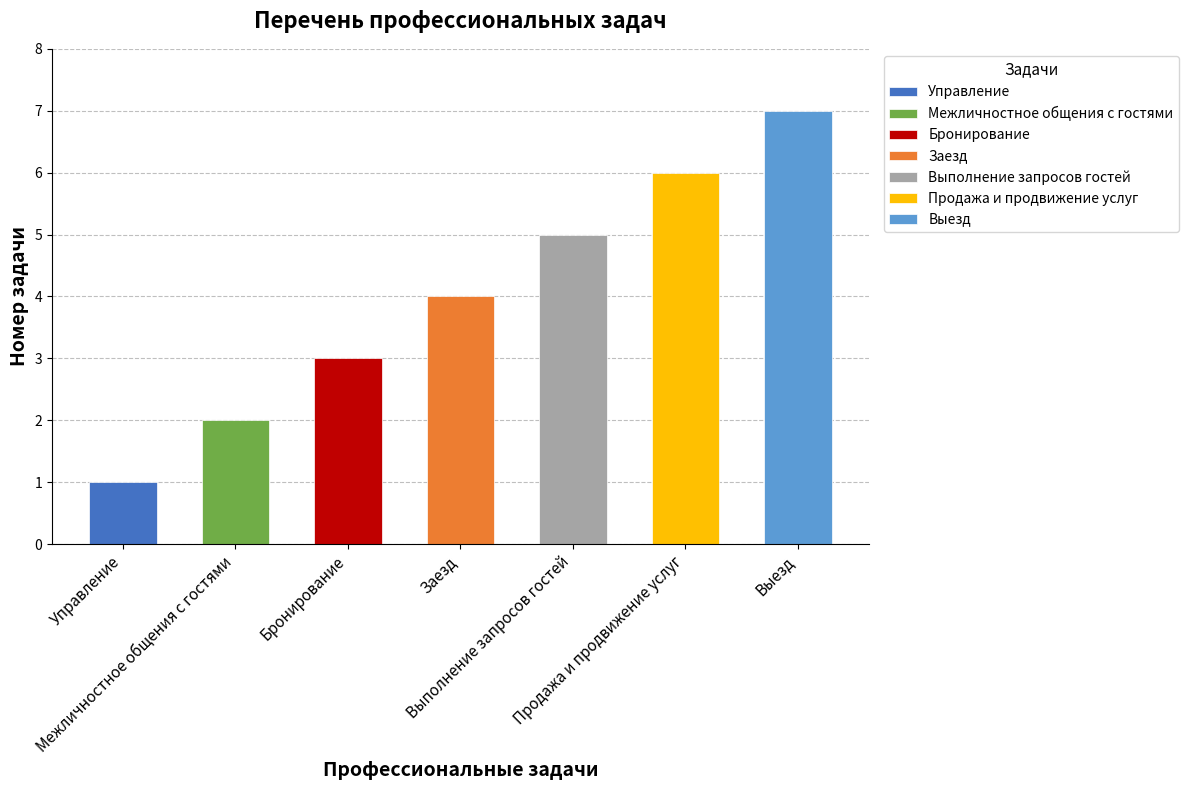

What is the difference between the maximum and second lowest values?

5